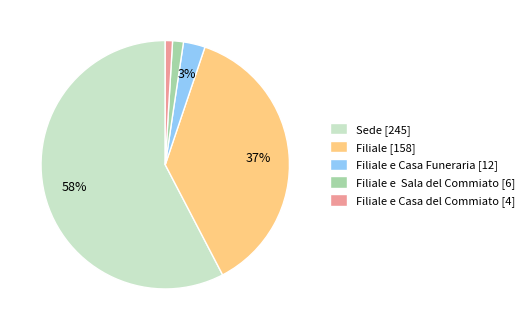

Between Filiale e Casa Funeraria [12] and Filiale e Casa del Commiato [4], which is larger?

Filiale e Casa Funeraria [12]